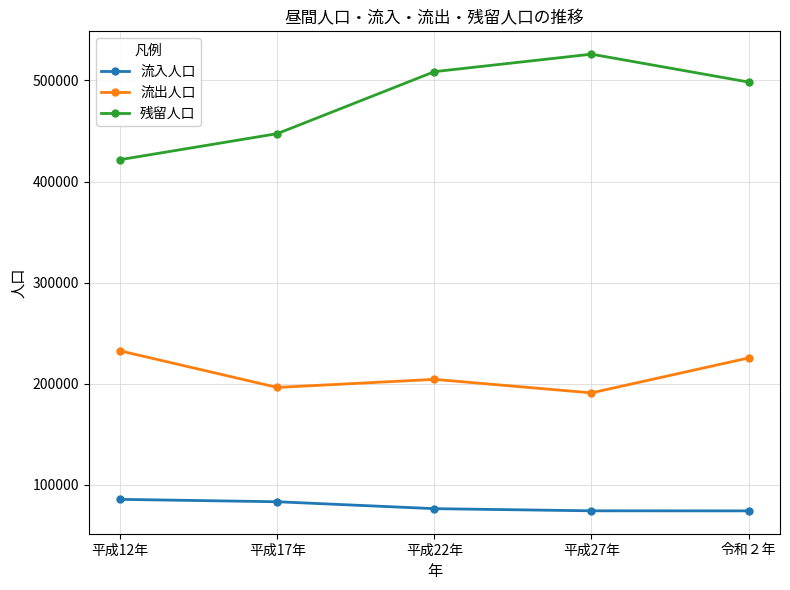

Where does the 流出人口 series first go above 204331?

平成12年